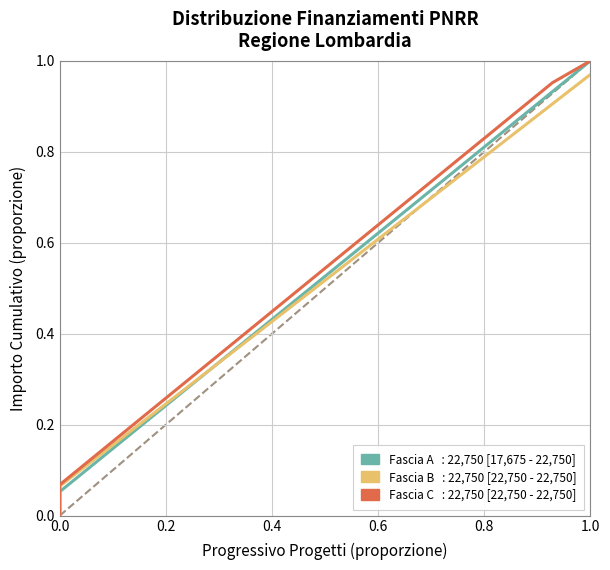

What is the average value of the Fascia B series?

0.5